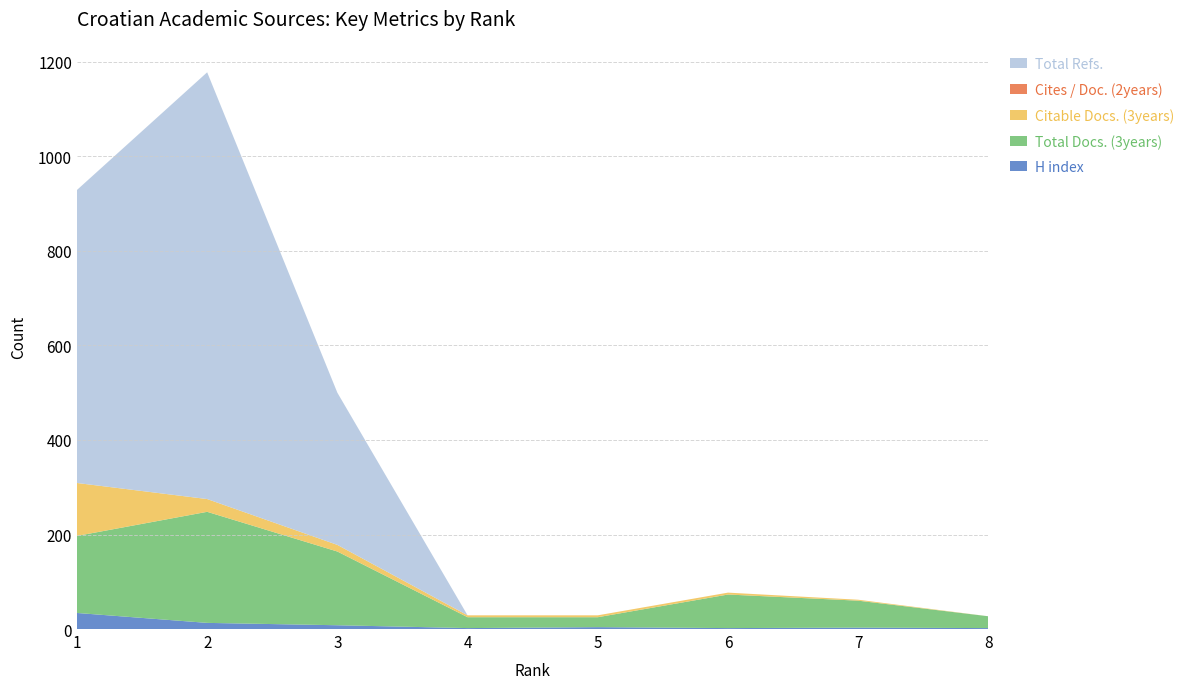

Reading left to right, extract all data points from this chart.

H index: 1=34	2=13	3=8	4=2	5=4	6=2	7=3	8=2
Total Docs. (3years): 1=163	2=235	3=156	4=23	5=21	6=71	7=57	8=25
Citable Docs. (3years): 1=112	2=27	3=14	4=4	5=4	6=4	7=2	8=0
Cites / Doc. (2years): 1=0	2=0	3=0	4=0	5=0	6=0	7=0	8=0
Total Refs.: 1=620	2=903	3=322	4=0	5=0	6=0	7=0	8=0